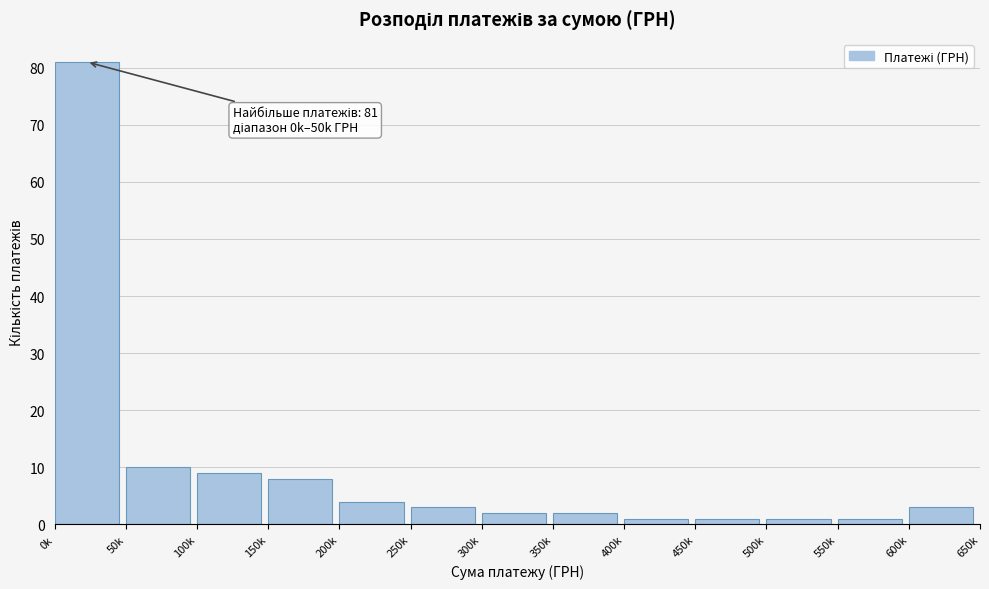

Reading right to left, extract all data points from this chart.

3	1	1	1	1	2	2	3	4	8	9	10	81